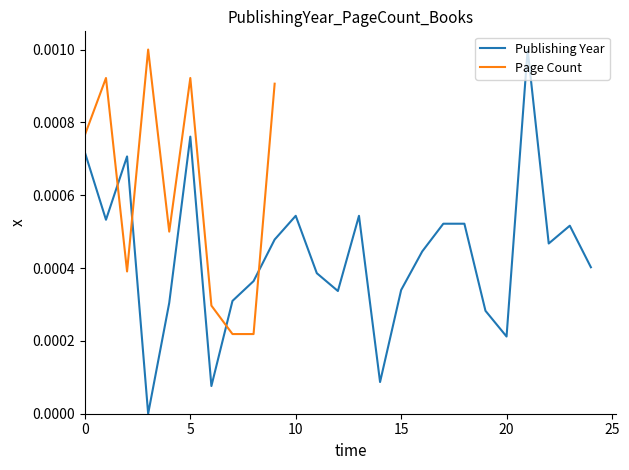

Which has a higher value, 20 or 12?

12